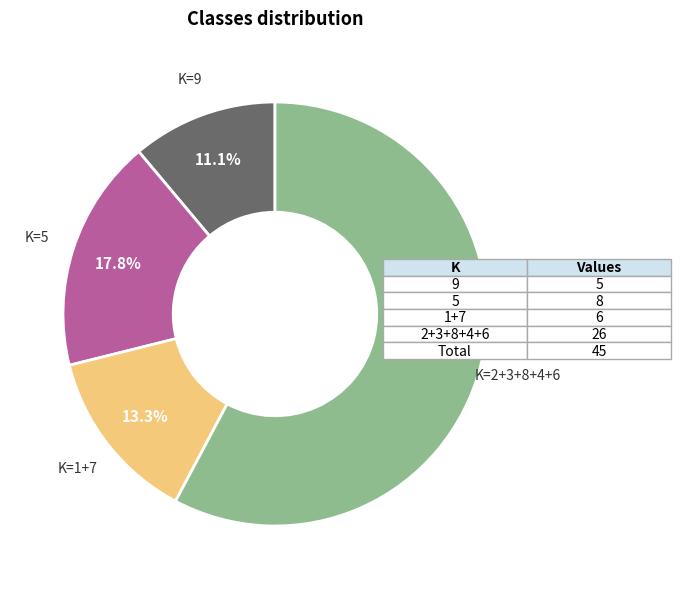

Does any single category account for the majority?

Yes